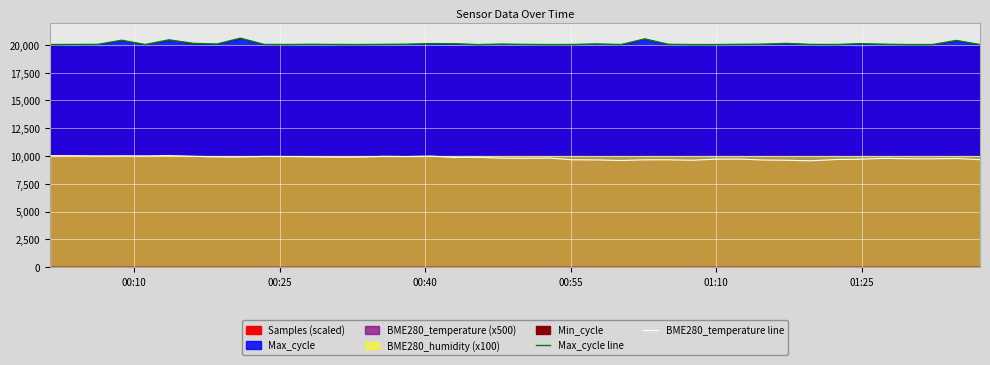

Rank the series by their average value, from lowest to highest.

BME280_temperature line, Max_cycle line